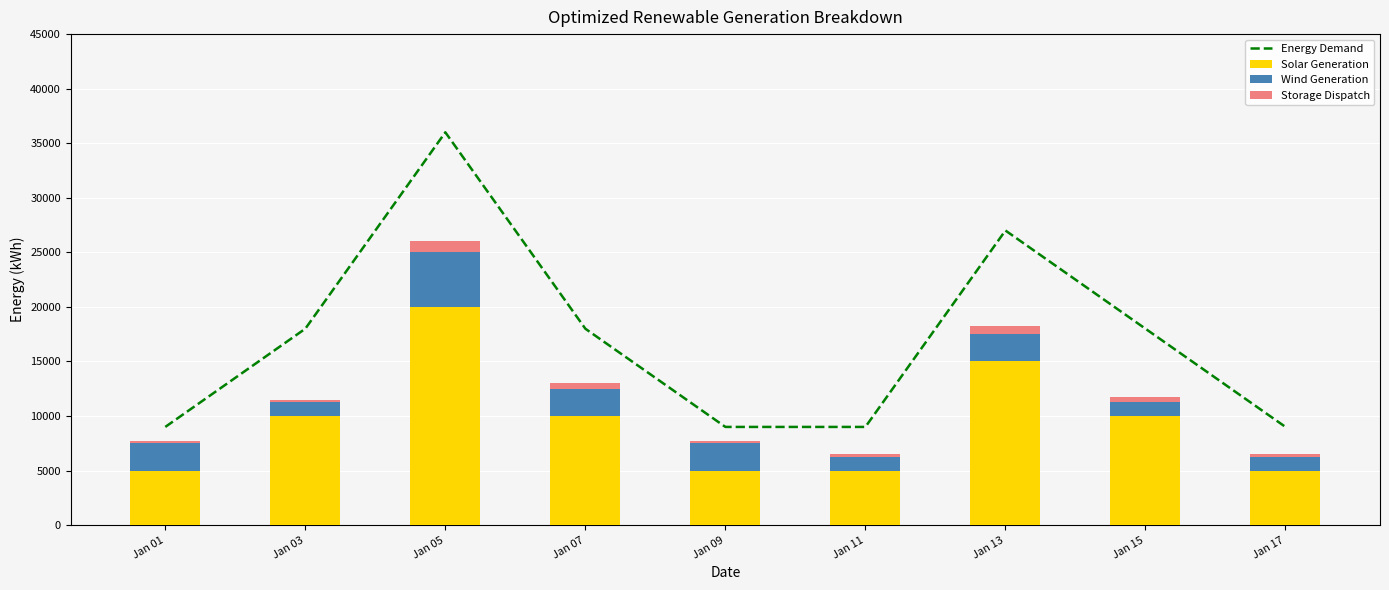

The value of Solar Generation at Jan 05 is 26166. True or false?

False